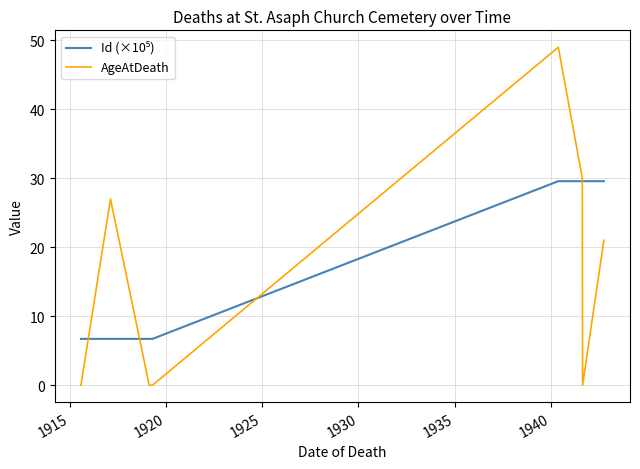

Which series has the largest range (max minus min)?

AgeAtDeath